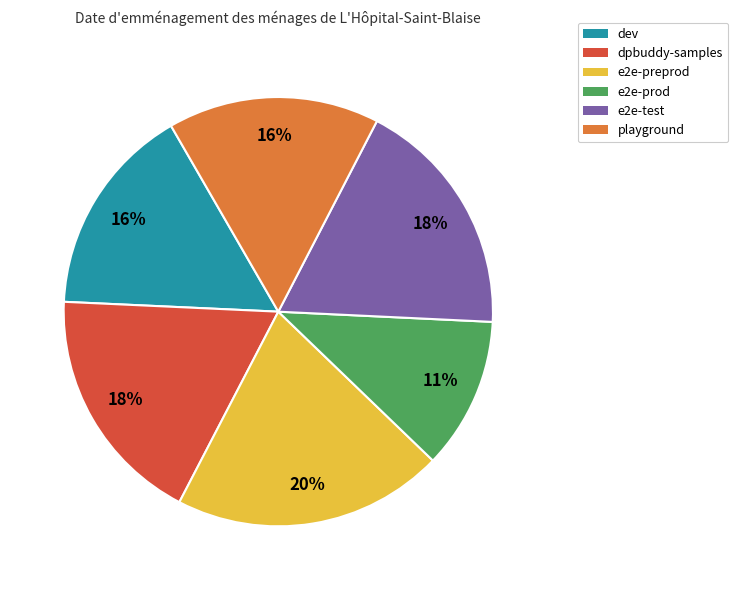

What is the ratio of the value at e2e-test to the value at dpbuddy-samples?

1.0